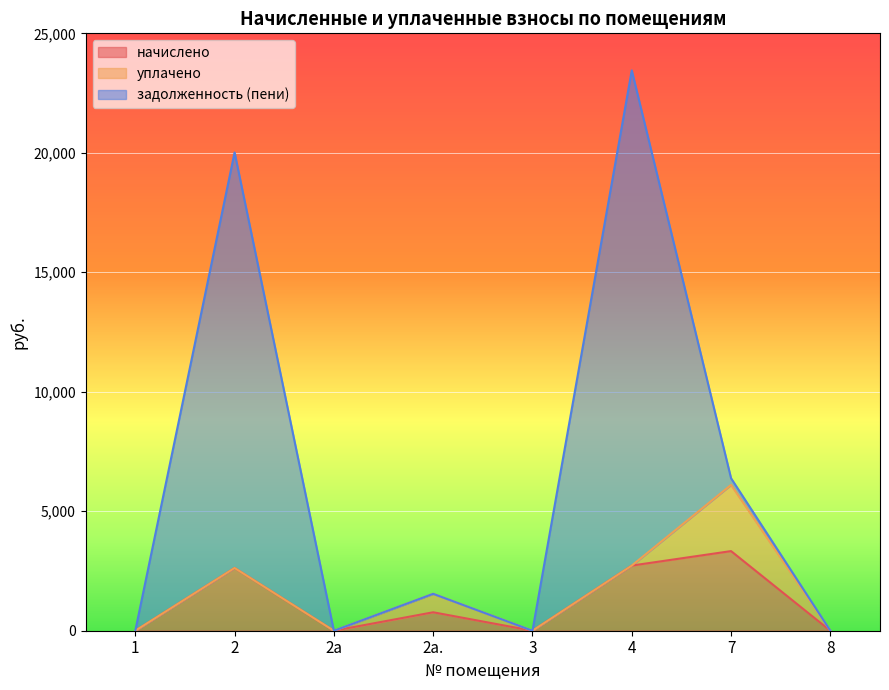

Which label corresponds to the largest value in the chart?

4